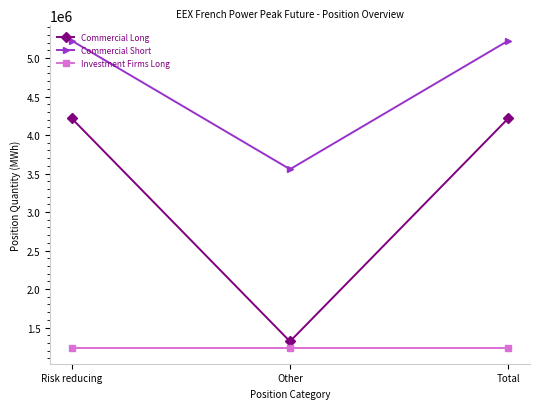

What is the sum of all Commercial Short values?

14004492